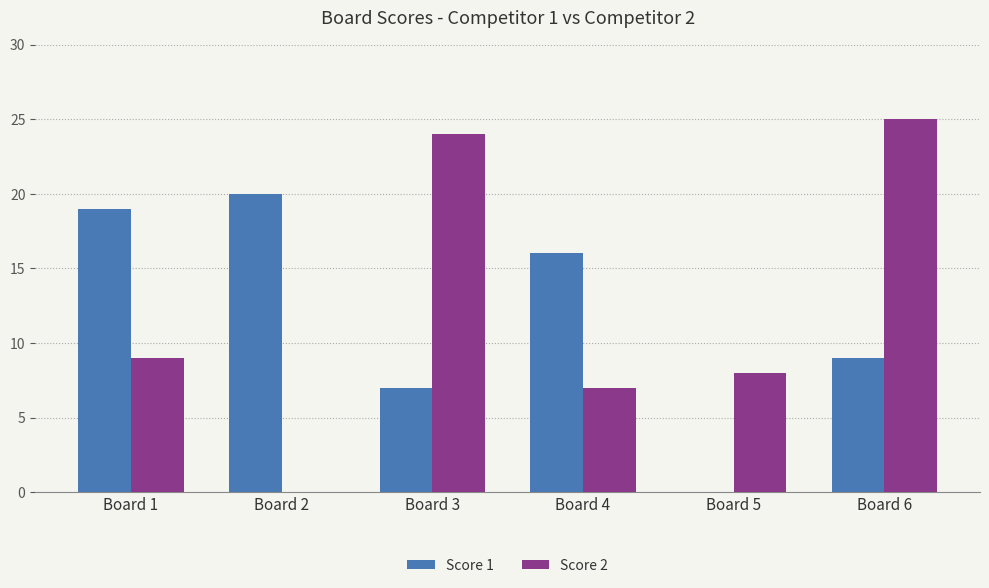

Is it true that Score 1 equals 19 at Board 1?

True